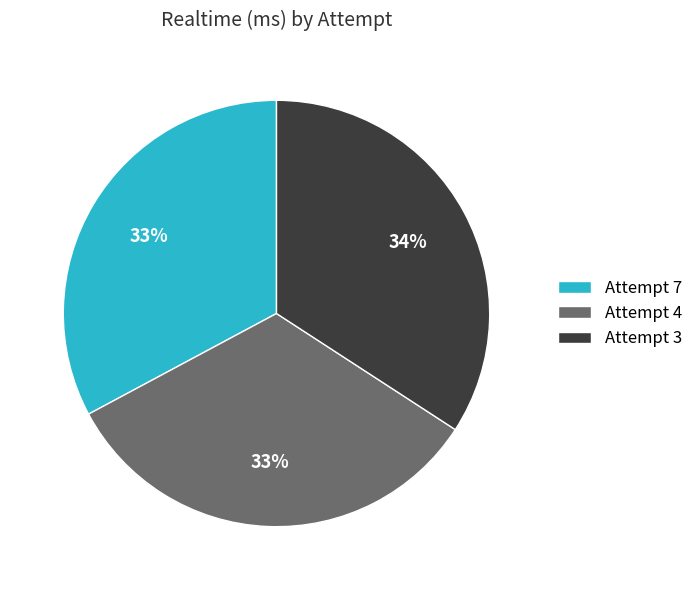

What percentage is the Attempt 4 slice, to the nearest percent?

33%